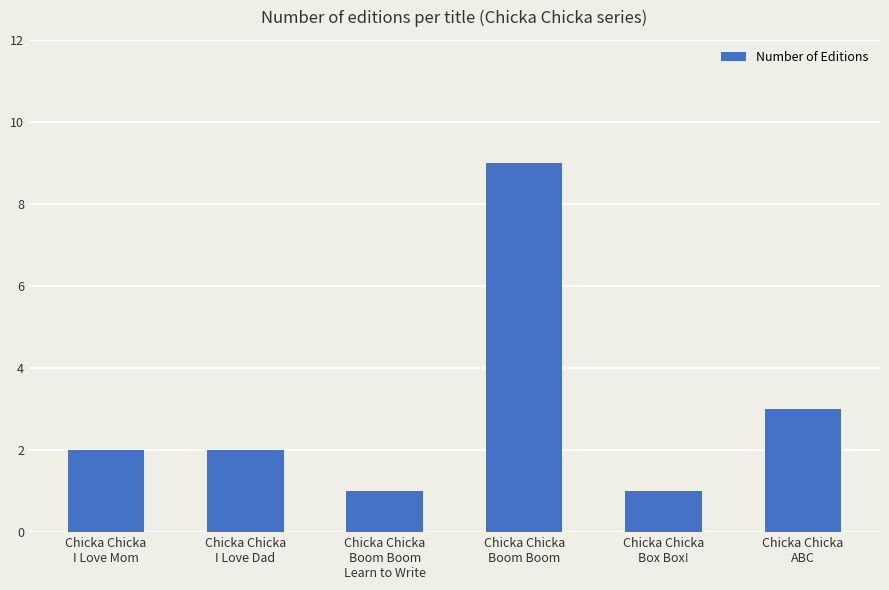

What is the value of the 5th bar from the left?

1